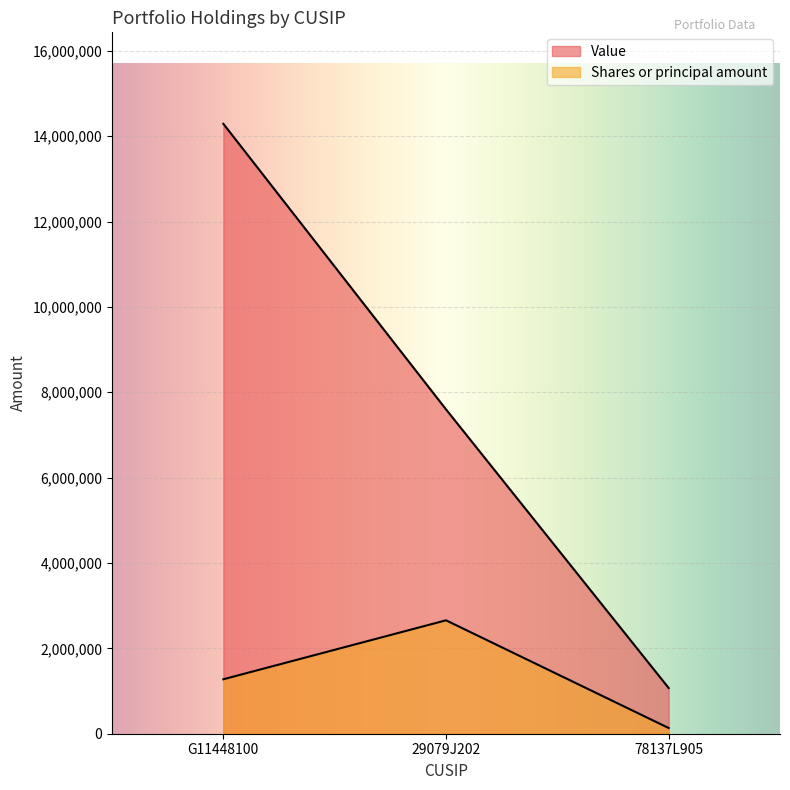

At G11448100, list the series in order from smallest to largest.

Shares or principal amount, Value